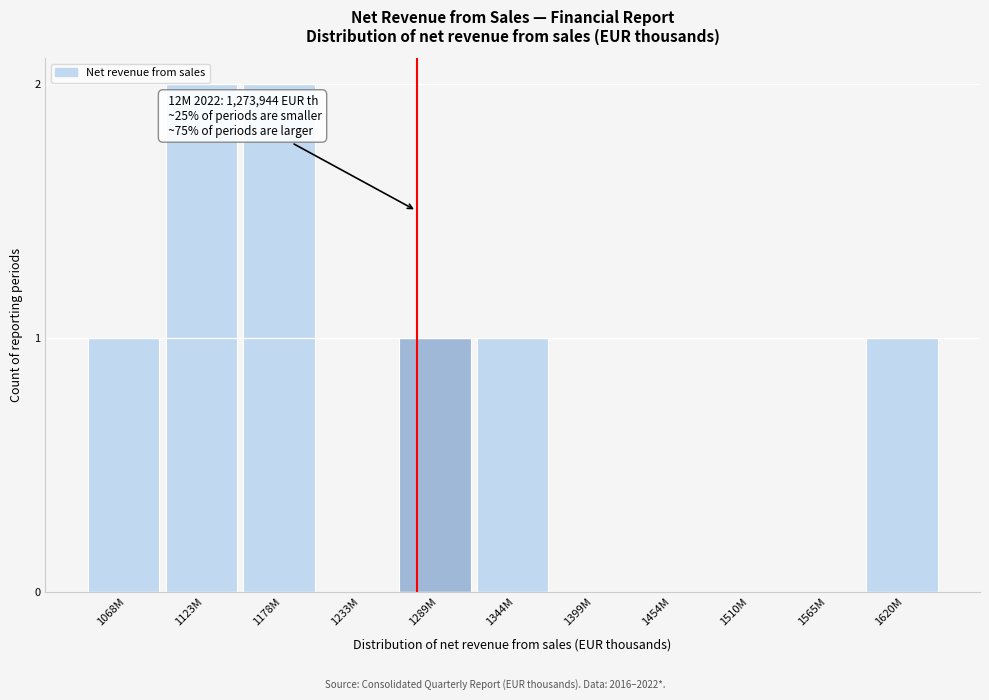

Reading left to right, transcribe all the data shown in this chart.

1068M=1	1123M=2	1178M=2	1233M=0	1289M=1	1344M=1	1399M=0	1454M=0	1510M=0	1565M=0	1620M=1